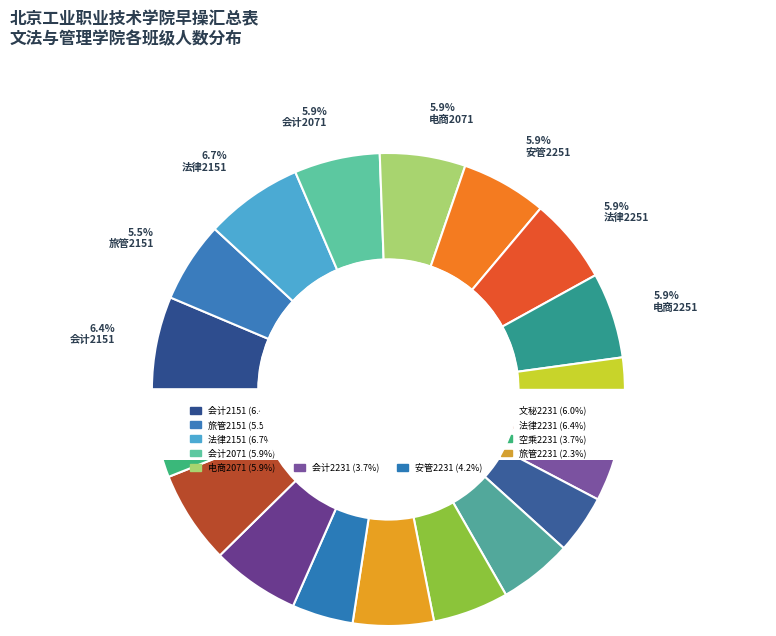

True or false: 法律2251 accounts for 1% of the total.

False